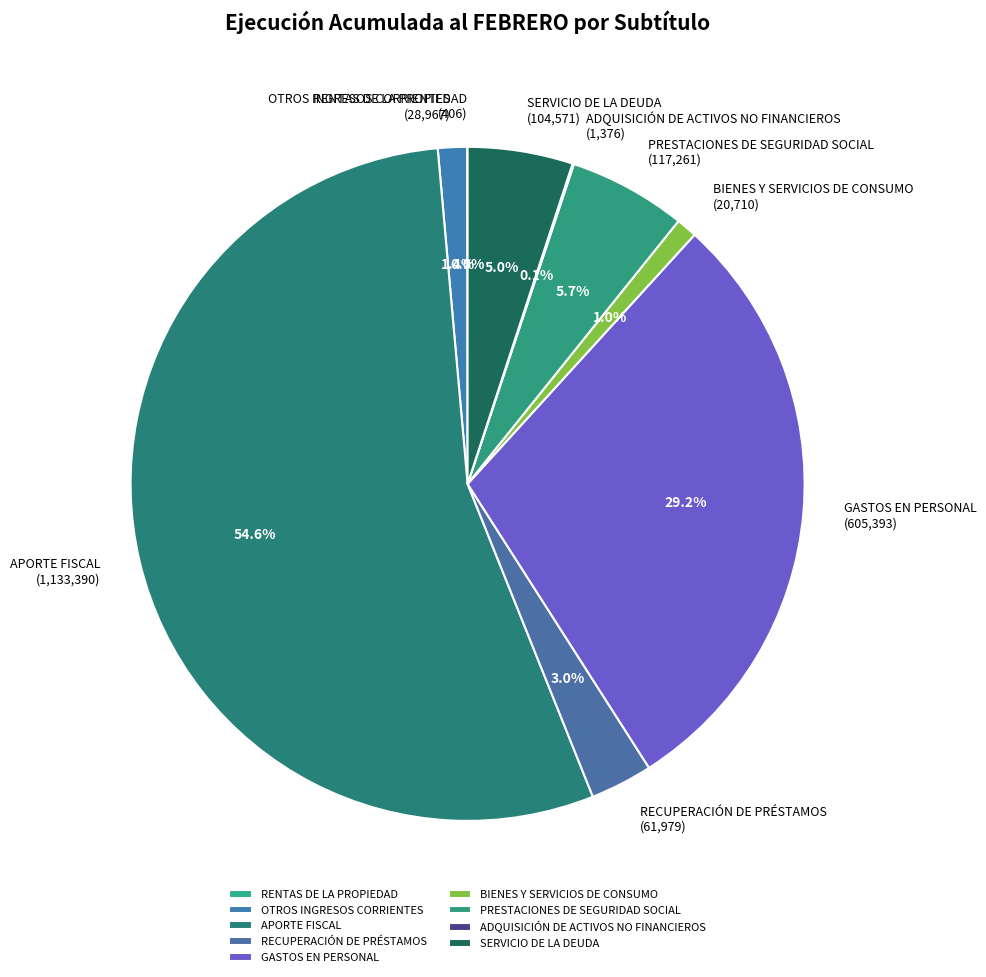

Is there a majority slice in this chart?

Yes